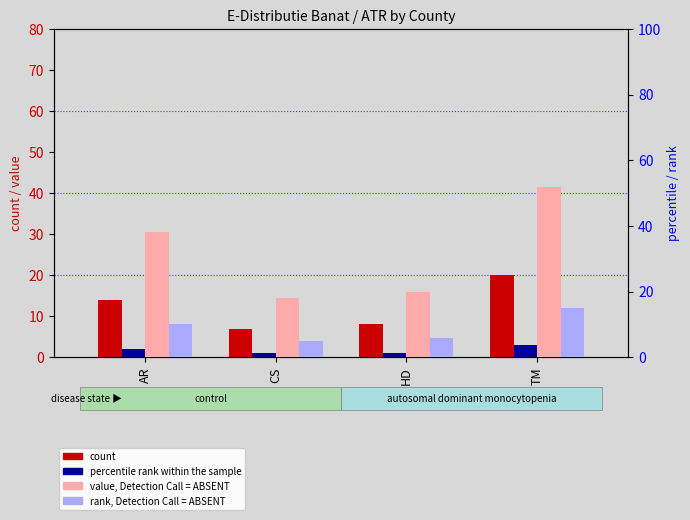

At which label does count first exceed 14?

TM